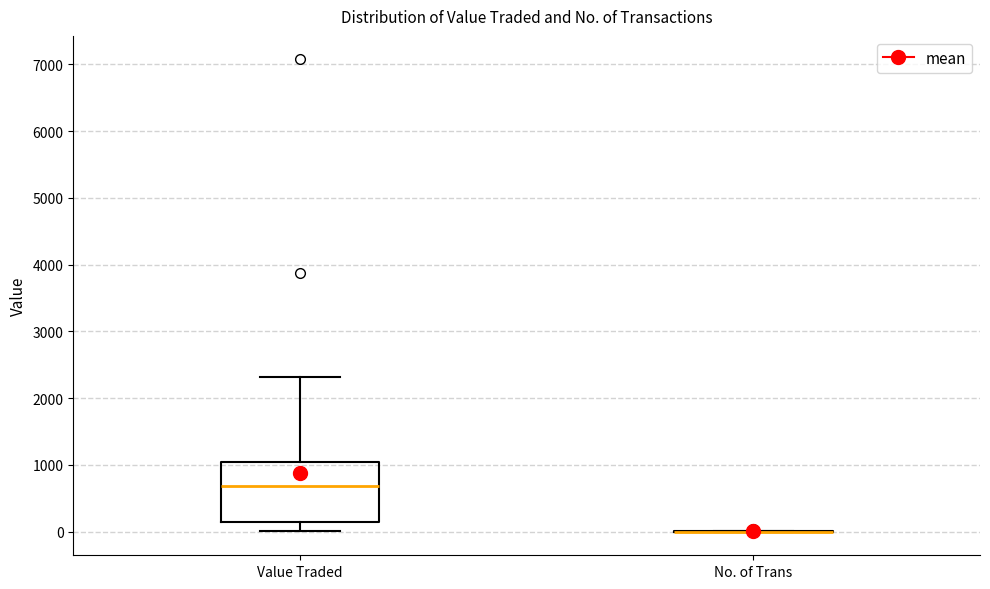

Comparing the boxes themselves (not the whiskers), which one is the tallest?

Value Traded